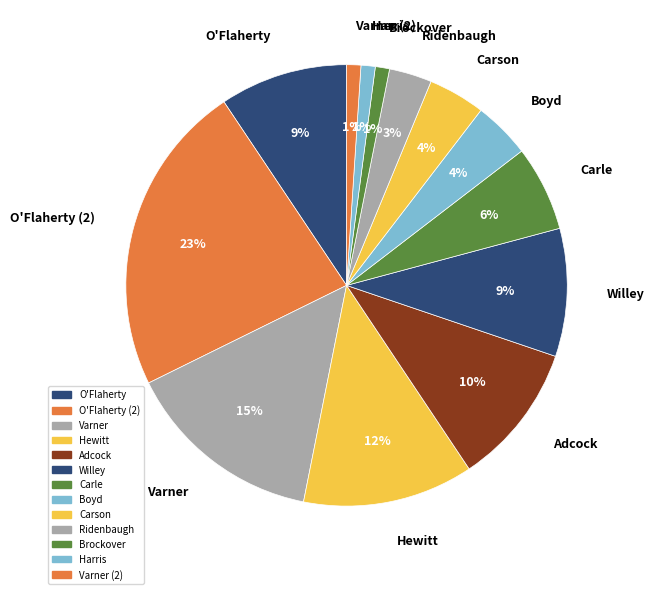

Combined, do O'Flaherty and Hewitt account for over 50%?

No